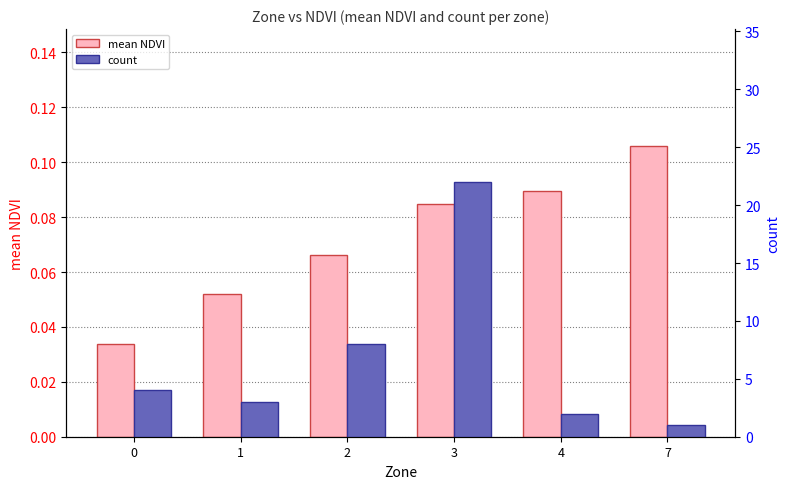

What are all the series names shown in the legend?

mean NDVI, count